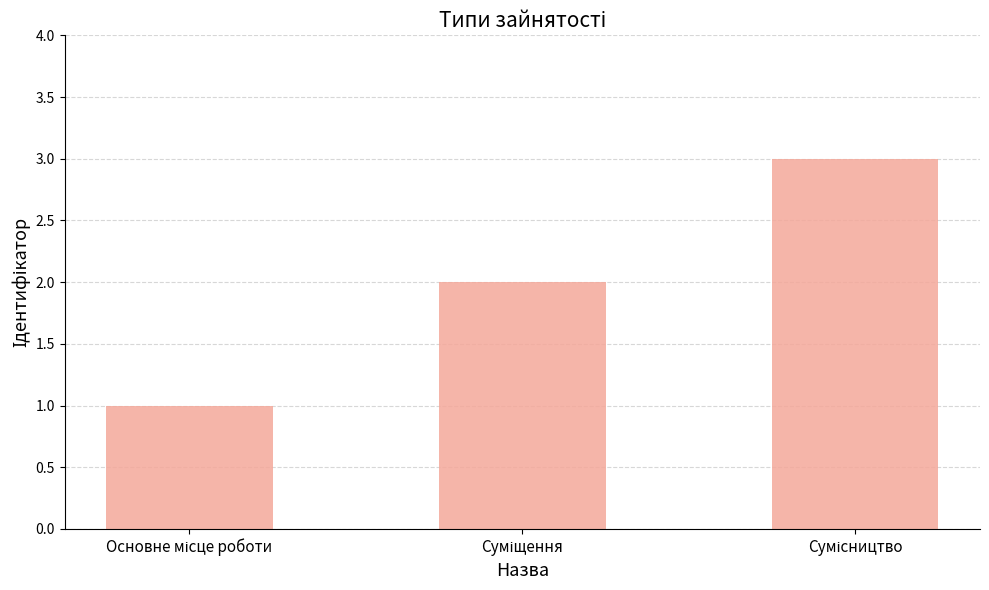

Reading left to right, list all the values displayed in this chart.

1	2	3